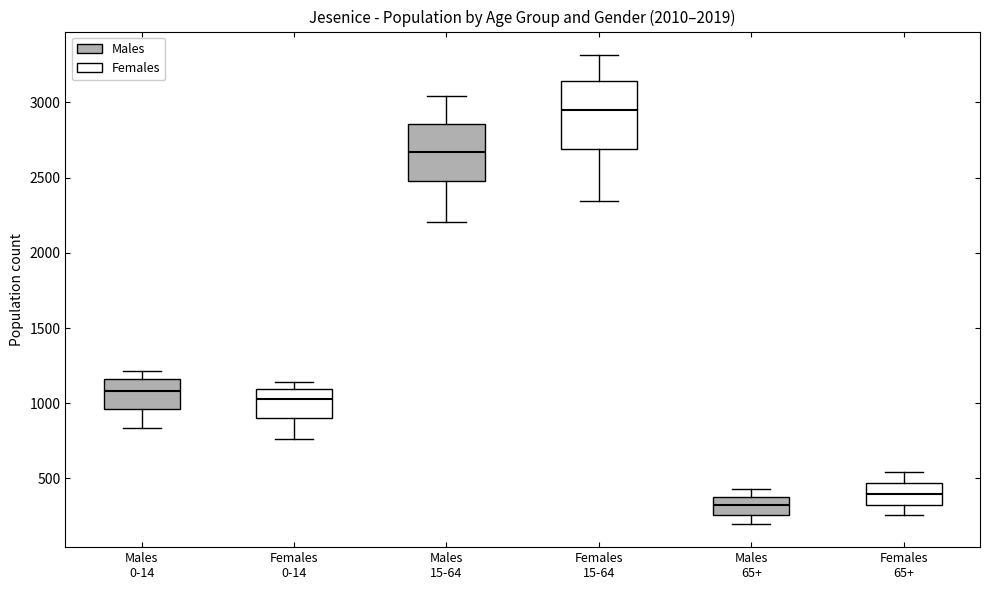

Which box's median line is the lowest?

Males 65+